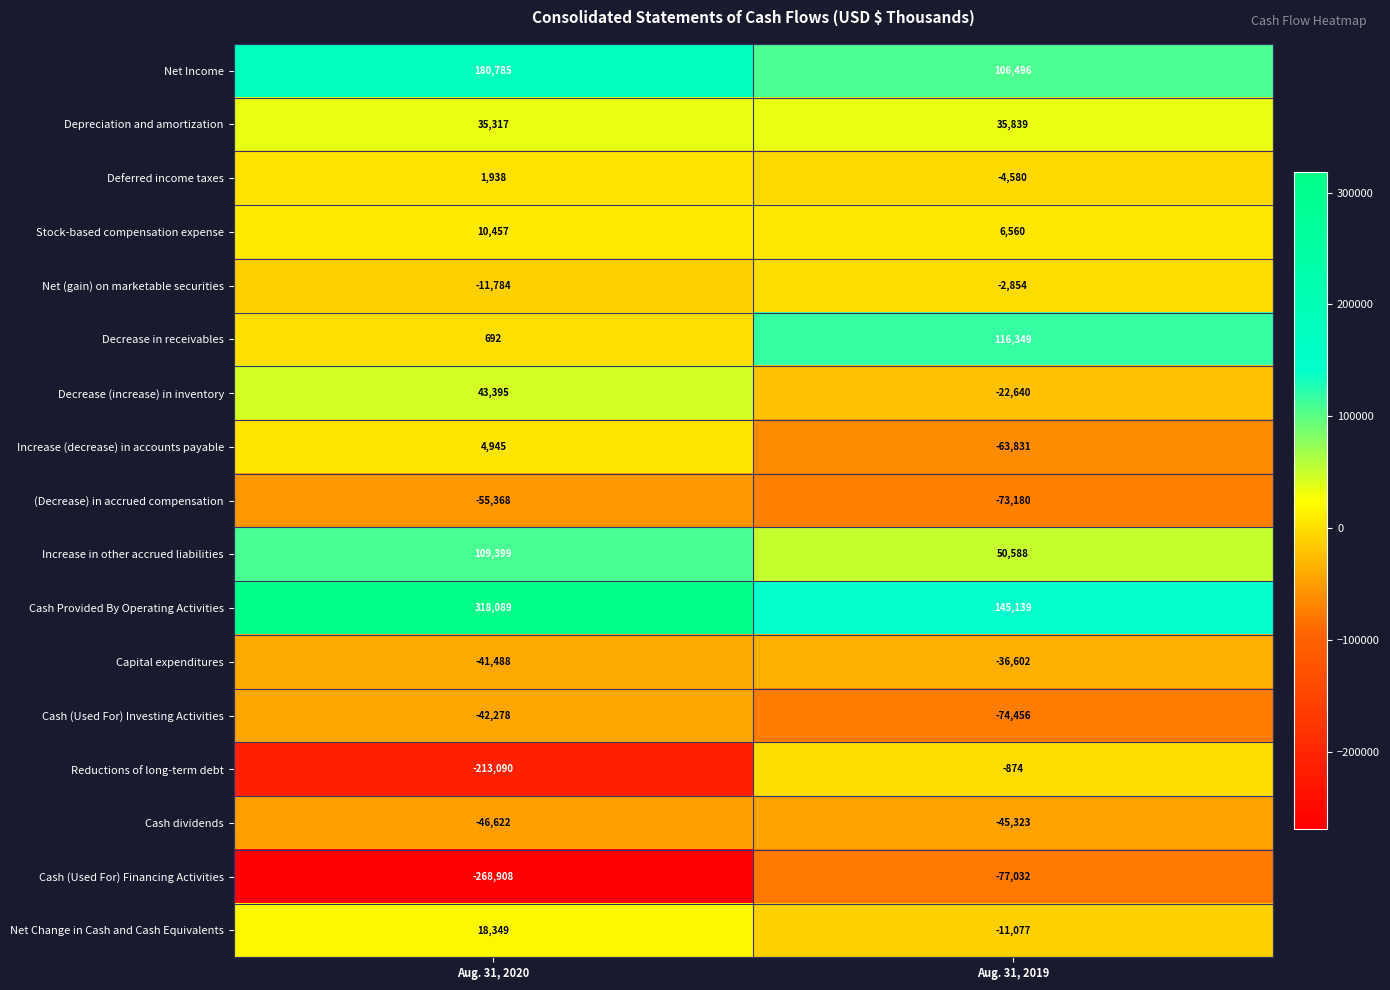

Rank the series by their maximum value, from lowest to highest.

Cash (Used For) Financing Activities, (Decrease) in accrued compensation, Cash dividends, Cash (Used For) Investing Activities, Capital expenditures, Net (gain) on marketable securities, Reductions of long-term debt, Deferred income taxes, Increase (decrease) in accounts payable, Stock-based compensation expense, Net Change in Cash and Cash Equivalents, Depreciation and amortization, Decrease (increase) in inventory, Increase in other accrued liabilities, Decrease in receivables, Net Income, Cash Provided By Operating Activities